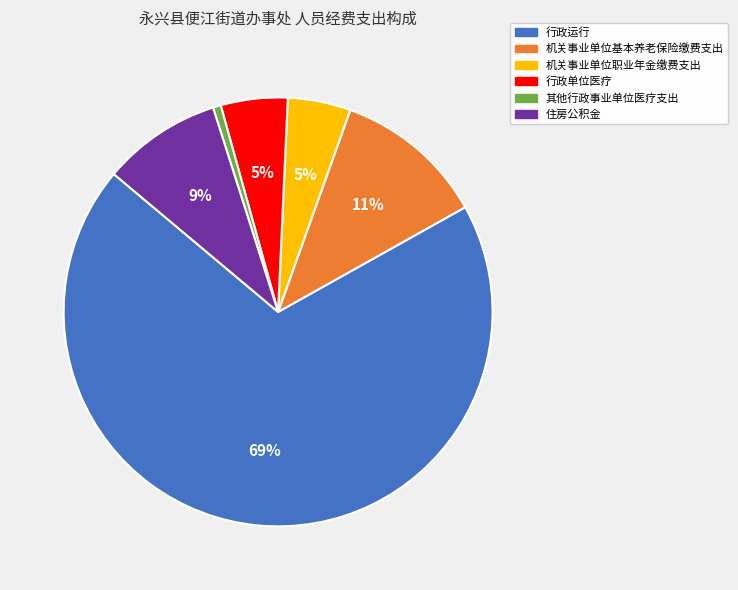

Is it true that 住房公积金 is 3% of the pie?

False